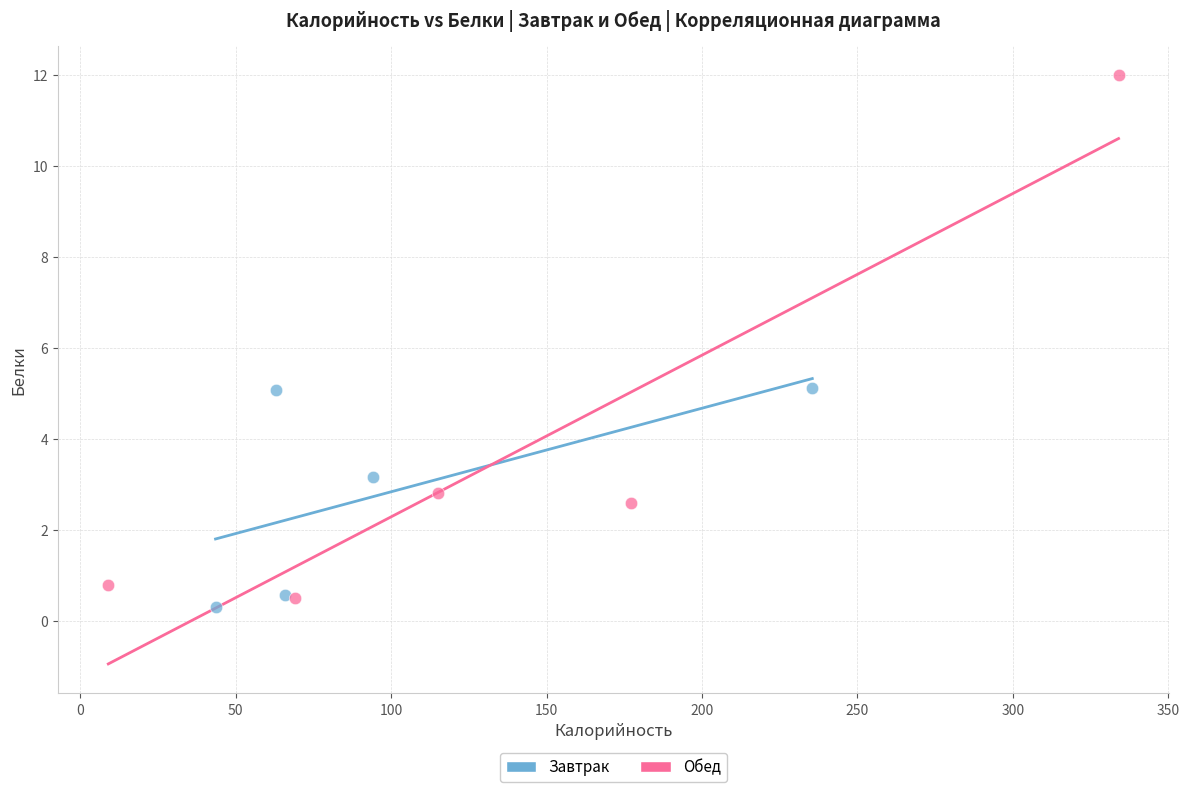

Which series has the widest spread of Y values?

Обед